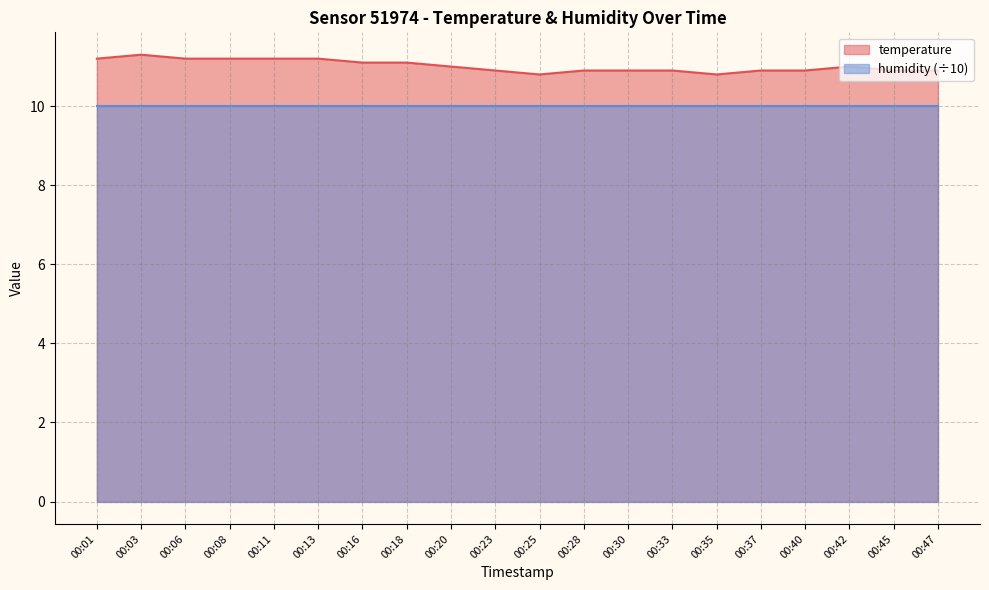

How many interior local peaks (higher than both neighbors) does the data have?

2